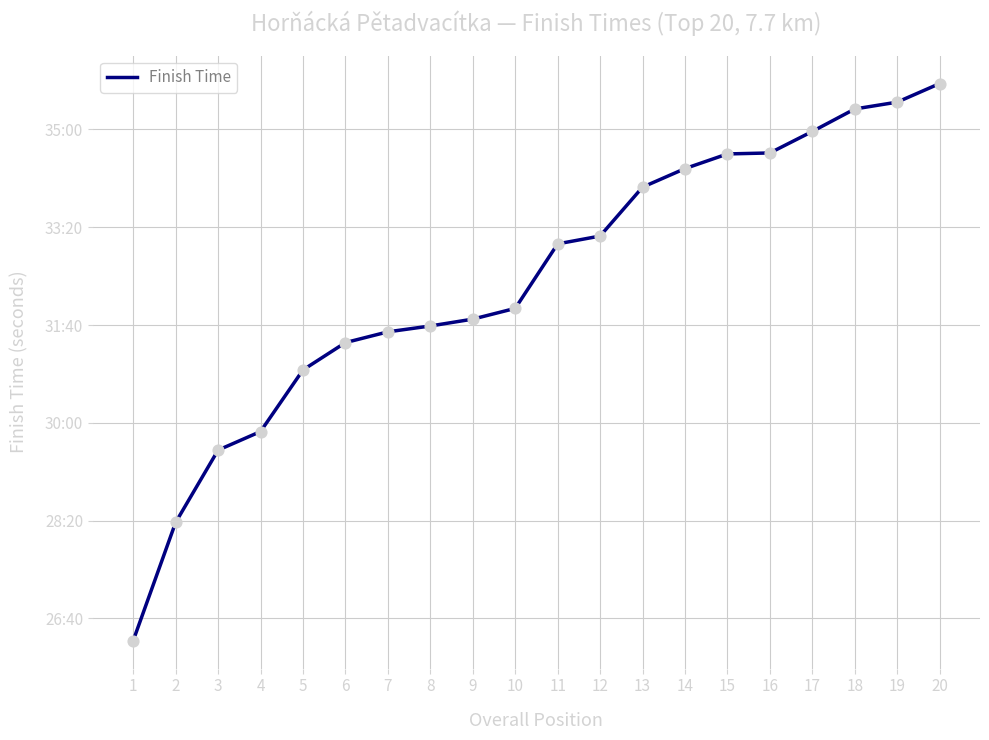

What is the change in value from 5 to 18?

+267